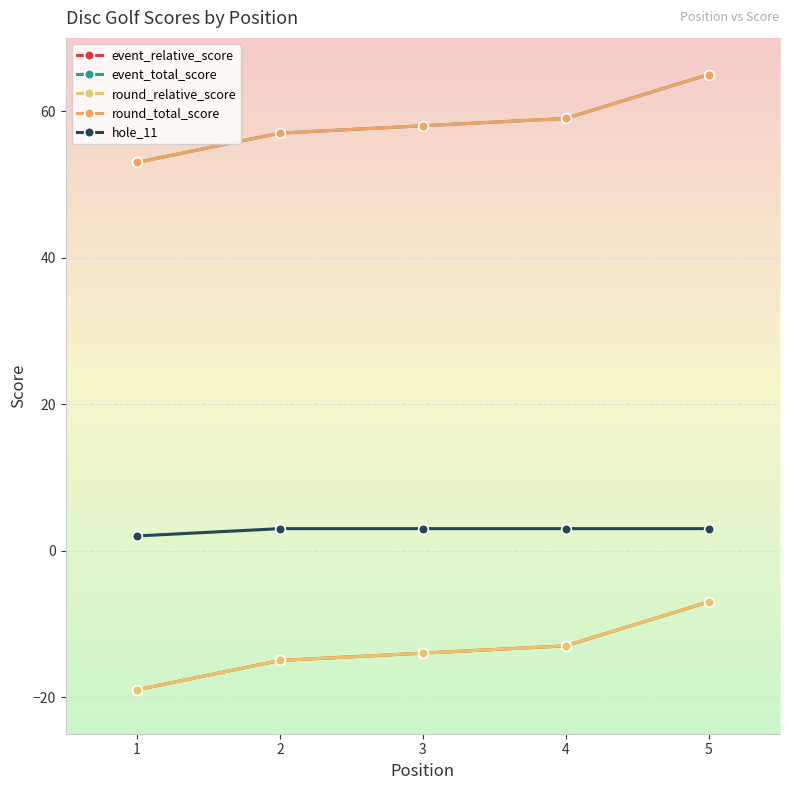

At which category is the sum across all series the highest?

5